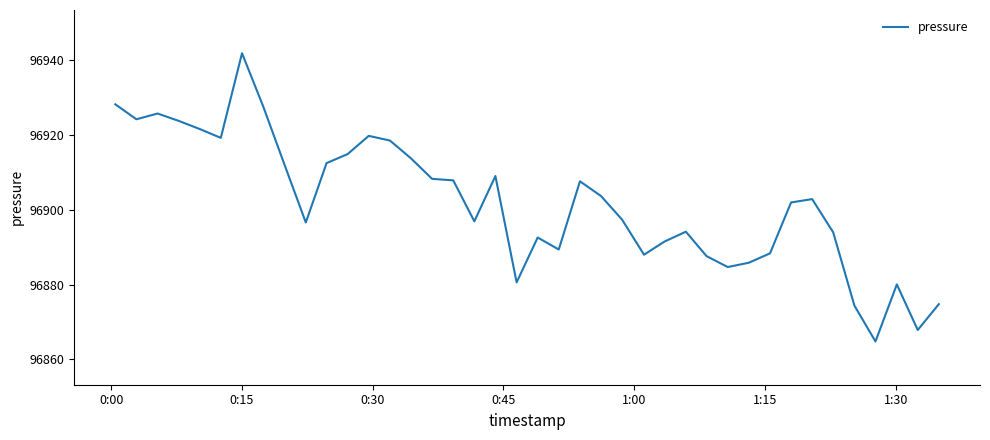

What is the smallest value displayed?

96864.8